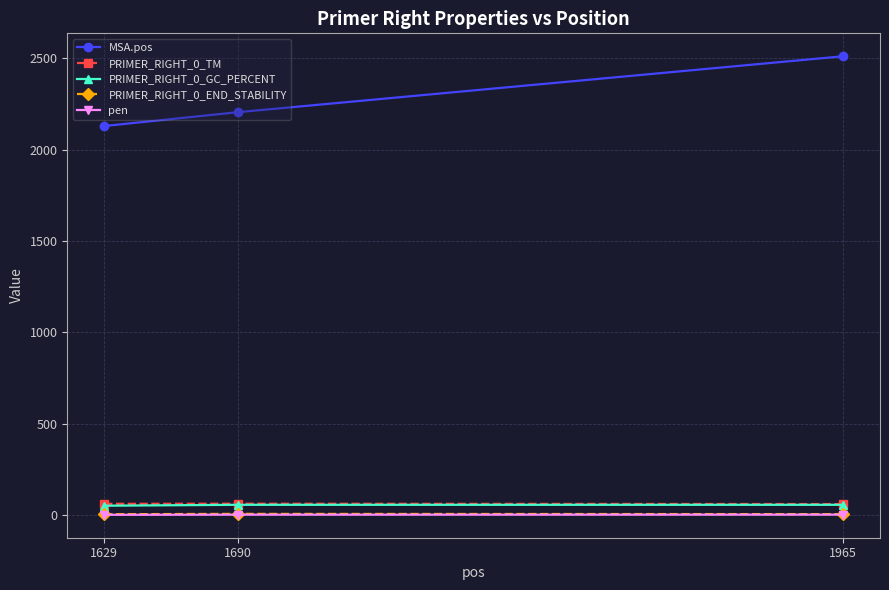

The MSA.pos series shows 3329.9 at 1965. True or false?

False